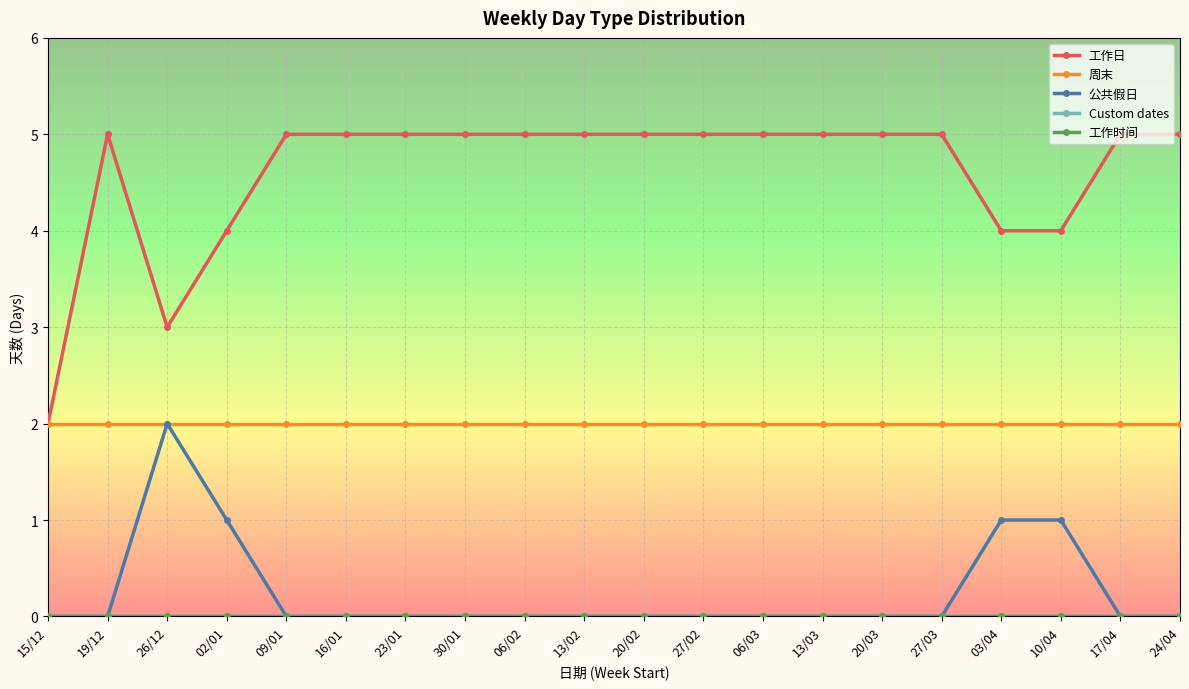

Which label corresponds to the smallest value in the chart?

15/12